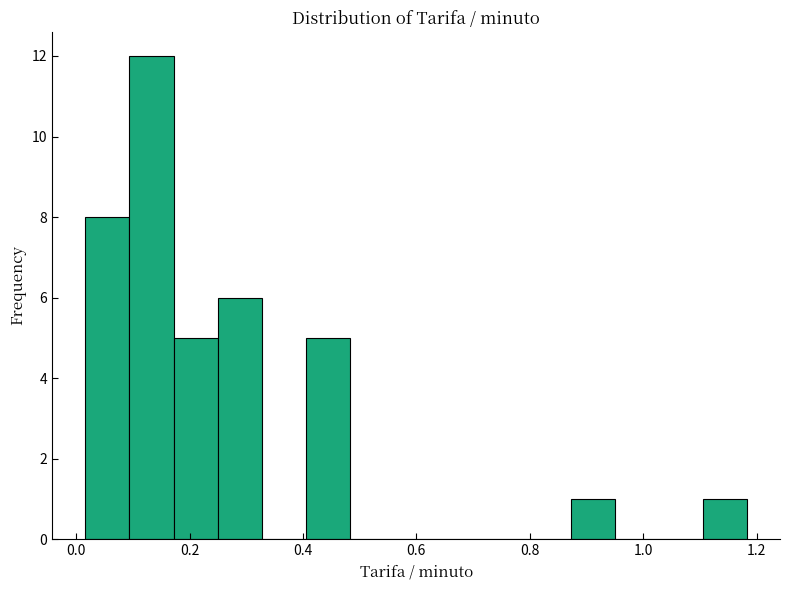

Read against the x-axis, roughly where is the centre of the tallest bar?

0.14